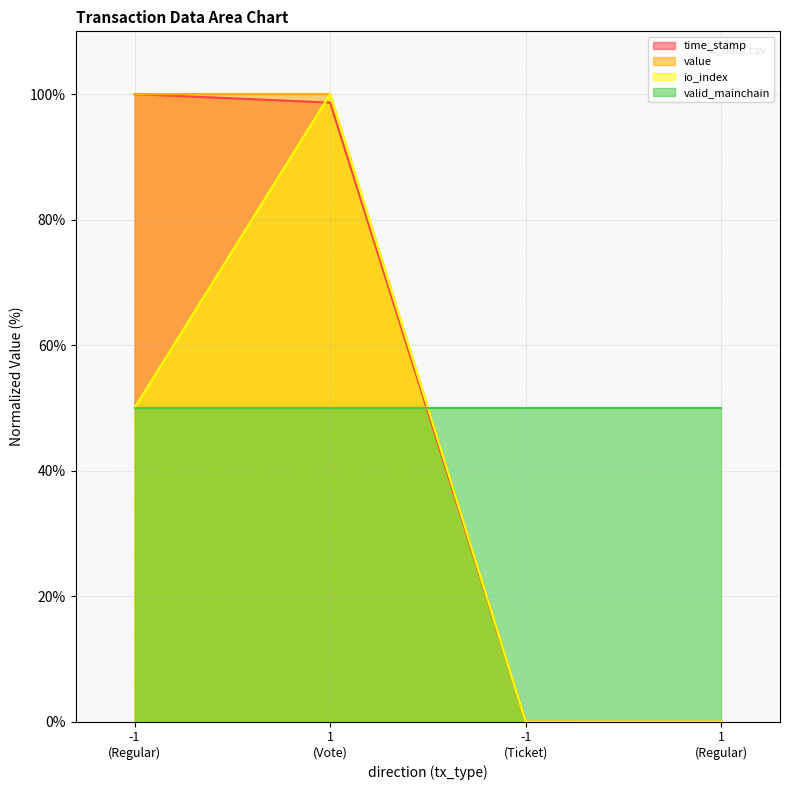

What is the greatest value displayed?

100.0